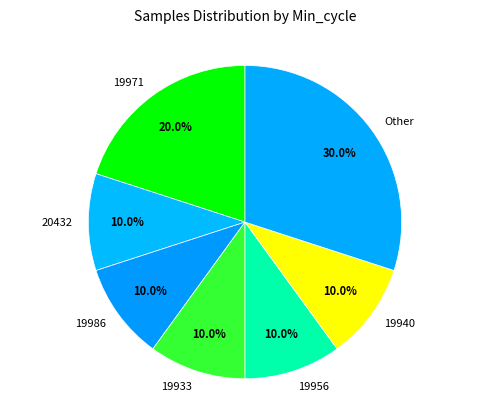

Count the number of slices in the pie.

7